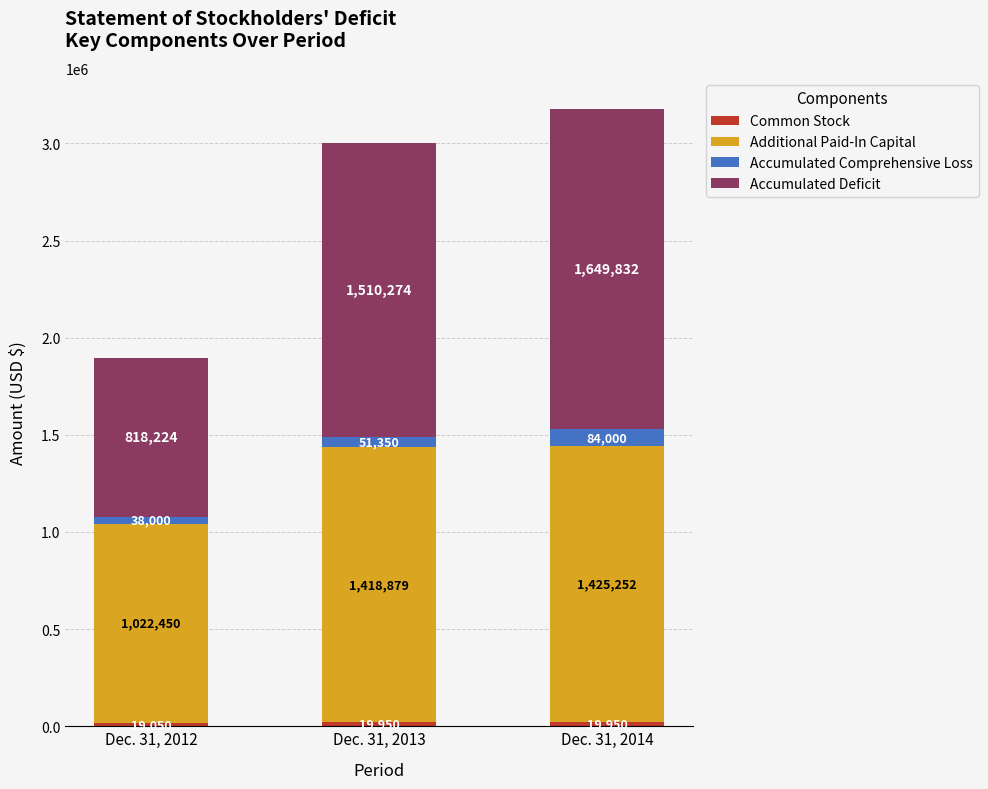

What is the total value across all series at Dec. 31, 2012?

1897724